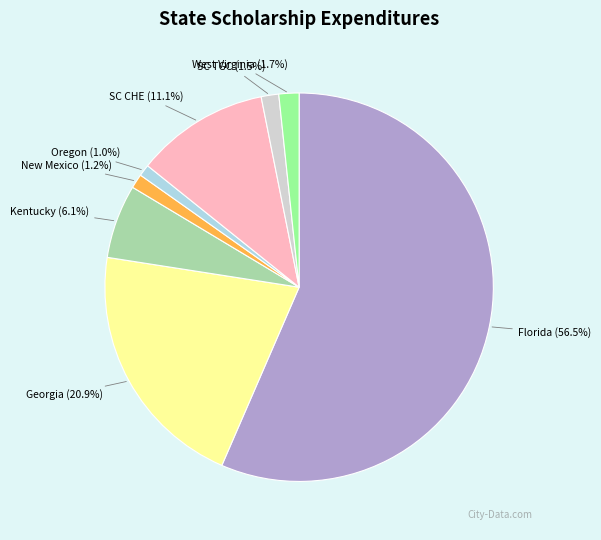

Does West Virginia account for over 50% of the chart?

No